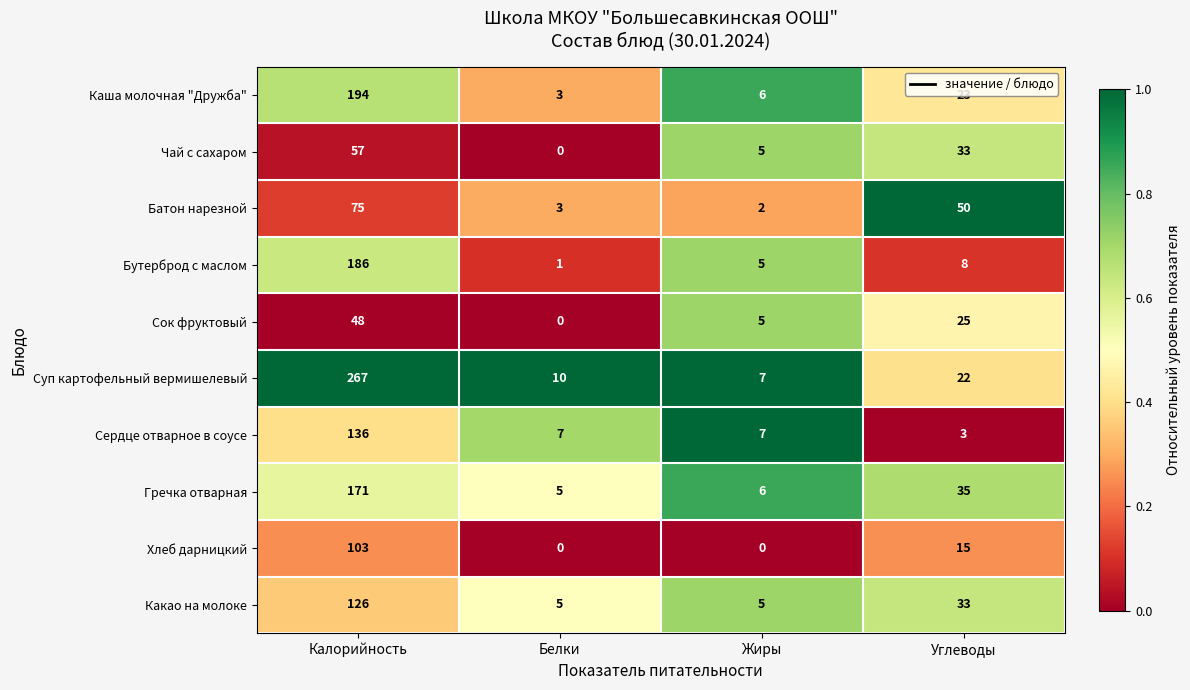

Count the number of data series in this chart.

10